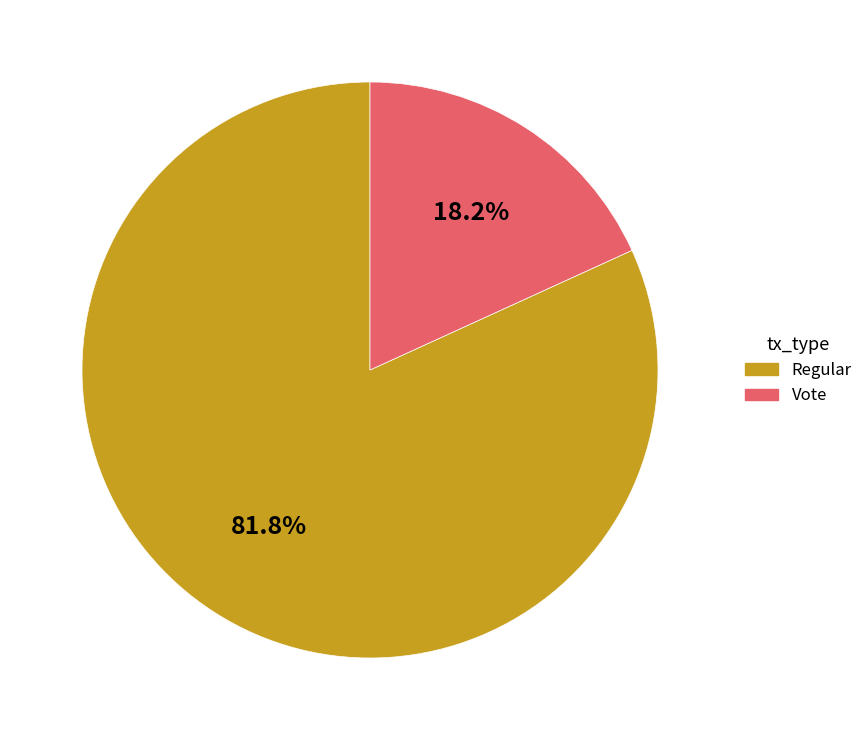

Does Vote represent more than half of the total?

No